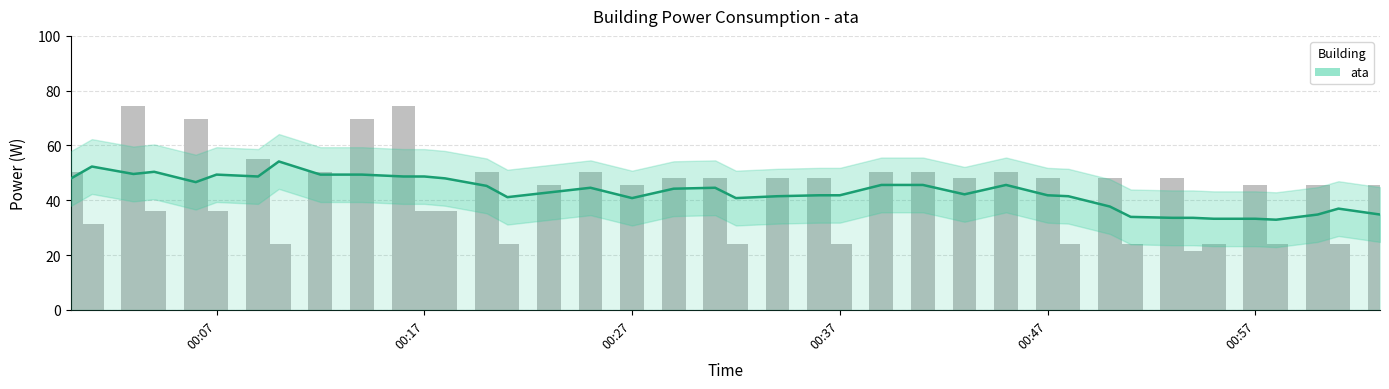

What is the average value?

43.0